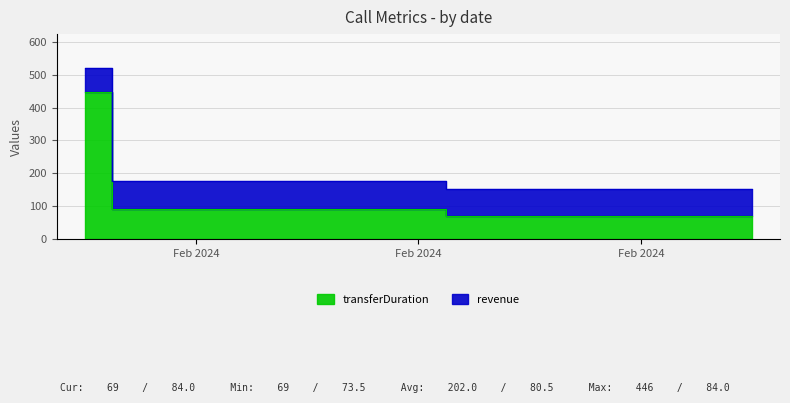

What is the difference between the highest and lowest values at 2024-02-13?

84.0